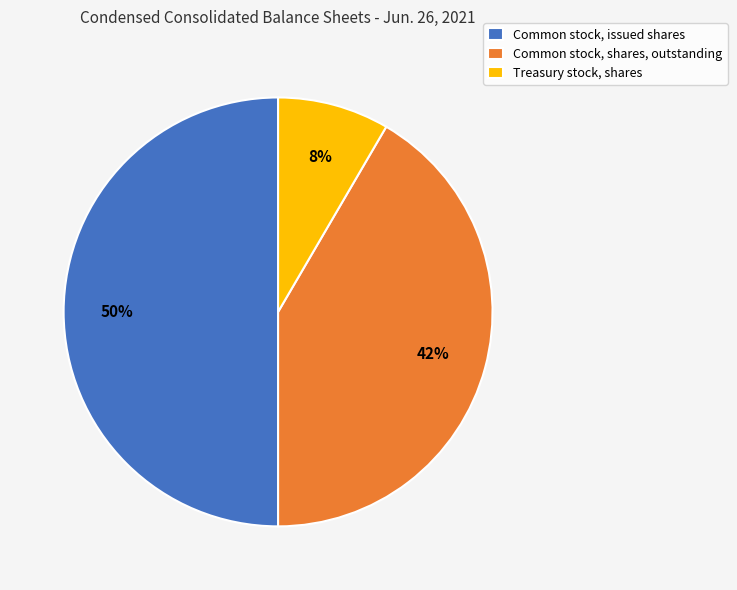

Which has a higher value, Treasury stock, shares or Common stock, shares, outstanding?

Common stock, shares, outstanding